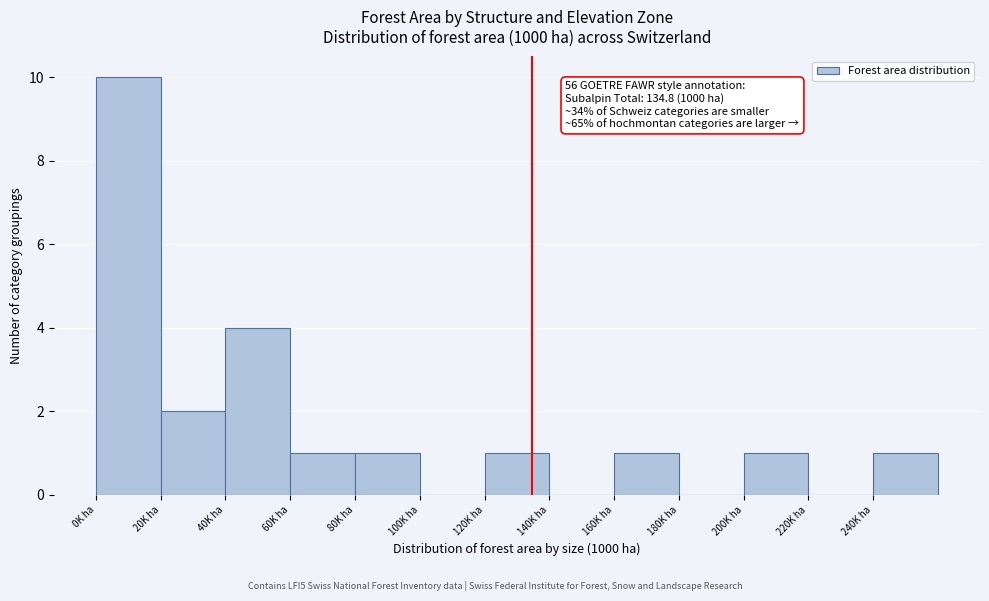

Over which range of the x-axis is the bar tallest?

0 to 20